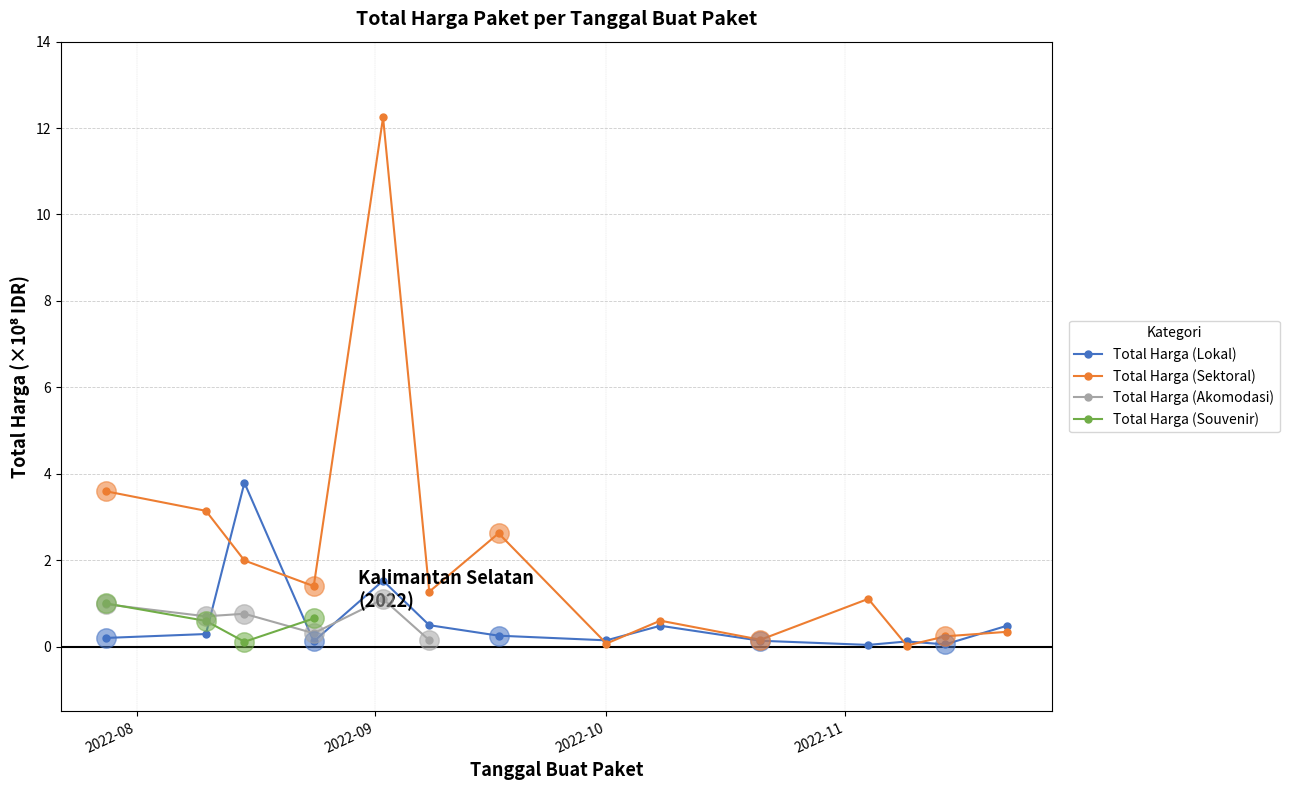

Which series has the widest spread of Y values?

Total Harga (Sektoral)